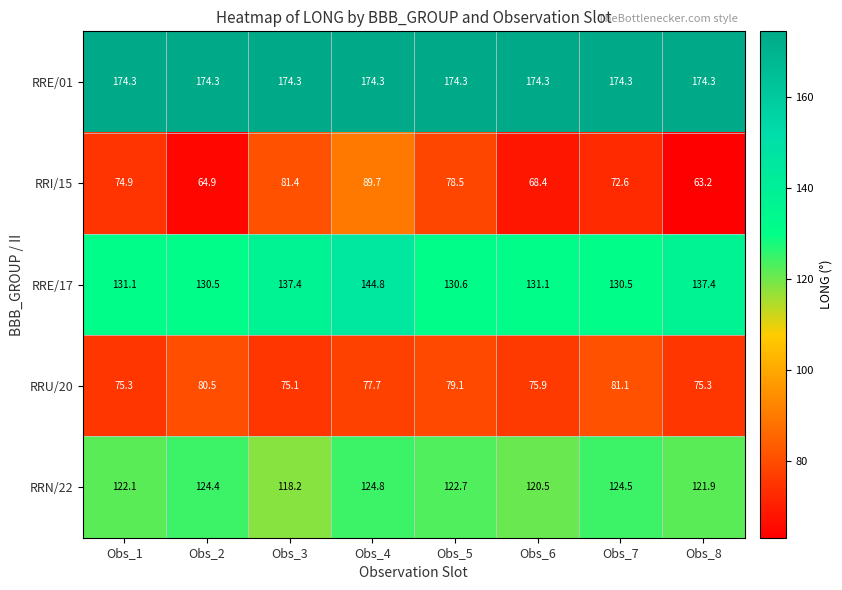

The value of RRI/15 at Obs_8 is 109.1. True or false?

False